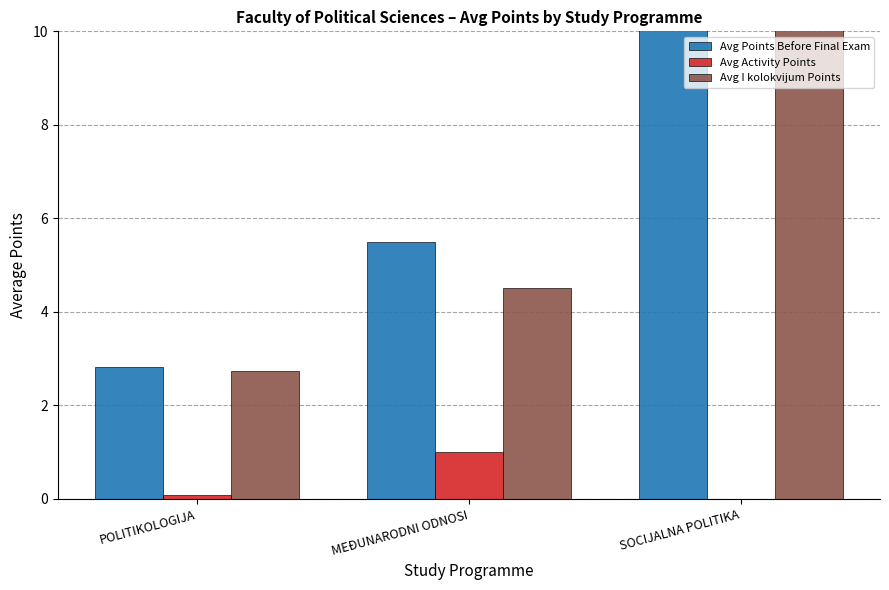

What is the average value of the Avg Activity Points series?

0.4